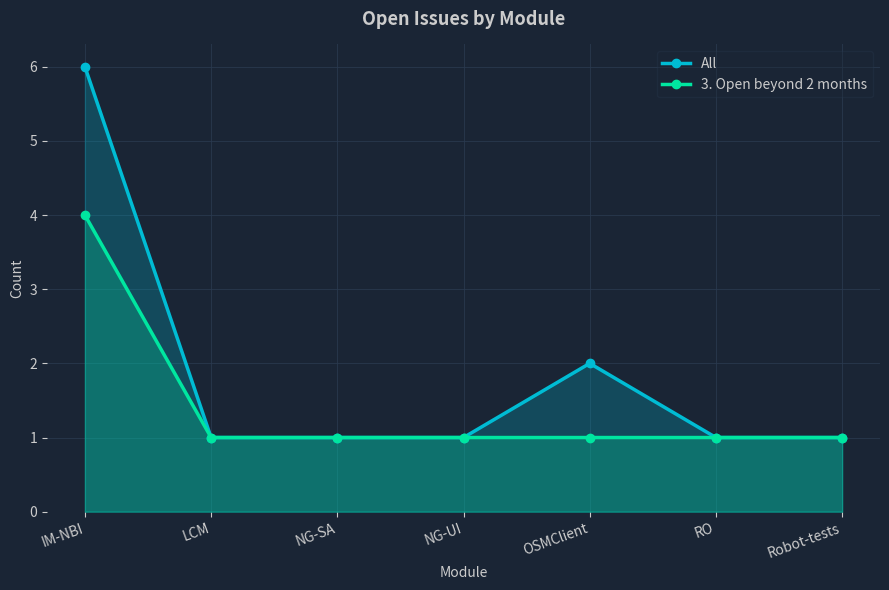

Rank the series by their average value, from lowest to highest.

3. Open beyond 2 months, All